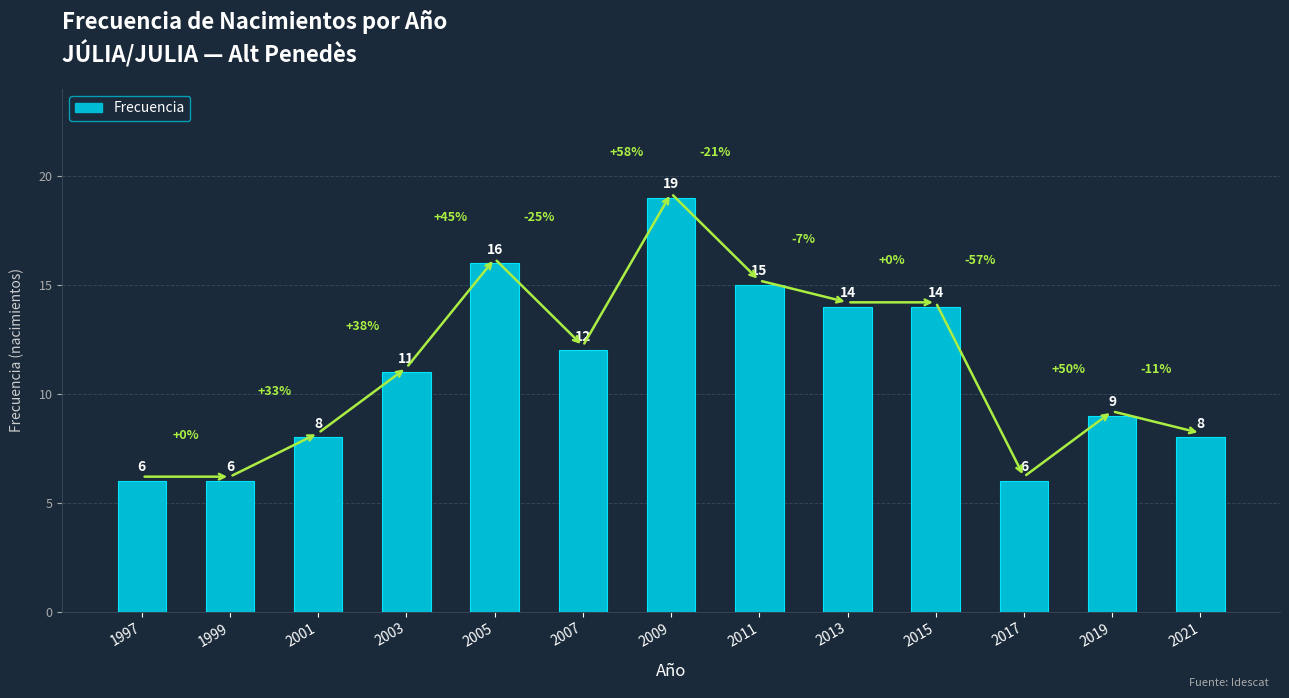

What is the value of the 8th bar from the left?

15